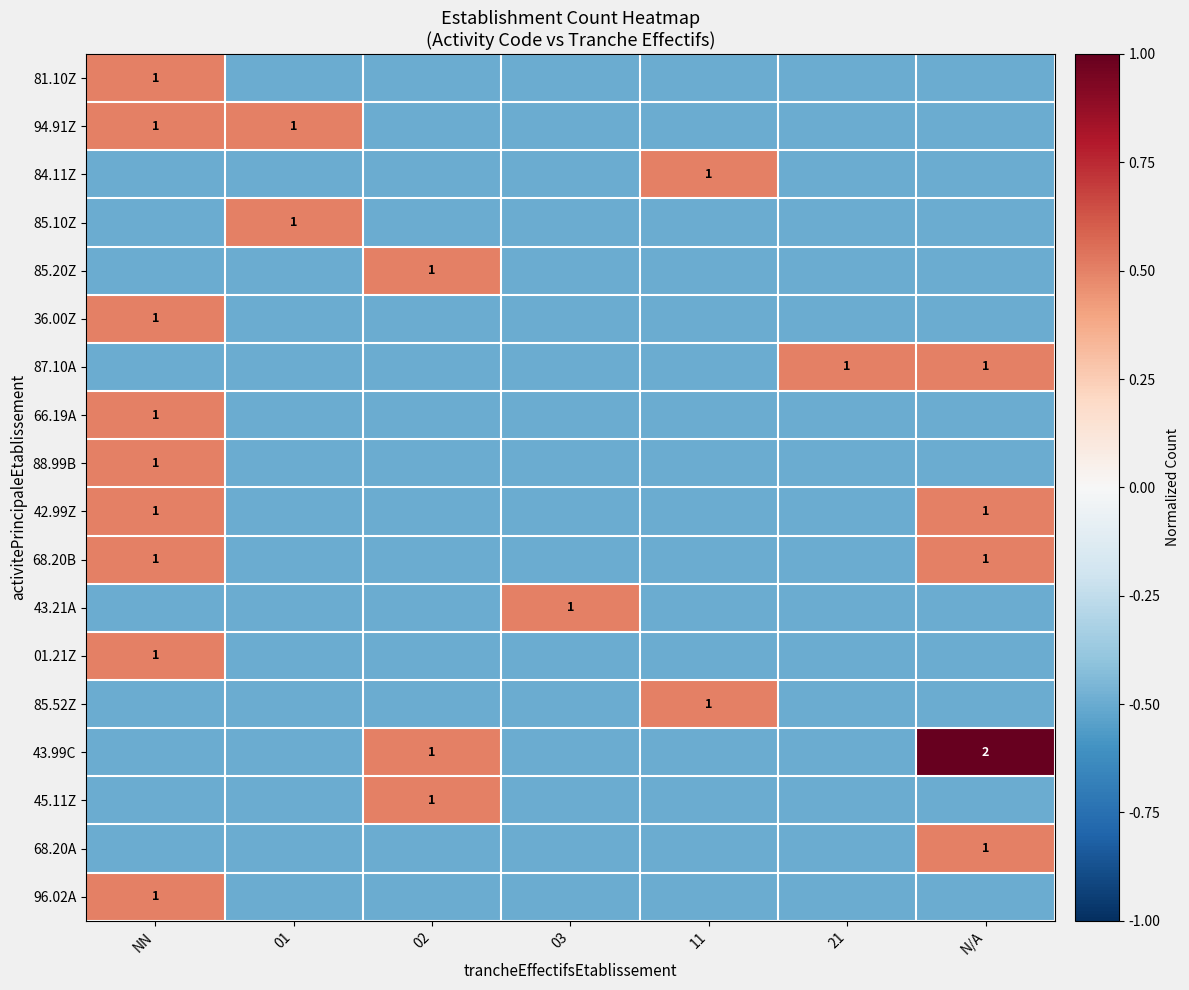

Rank the series by their maximum value, from highest to lowest.

43.99C, 81.10Z, 94.91Z, 84.11Z, 85.10Z, 85.20Z, 36.00Z, 87.10A, 66.19A, 88.99B, 42.99Z, 68.20B, 43.21A, 01.21Z, 85.52Z, 45.11Z, 68.20A, 96.02A